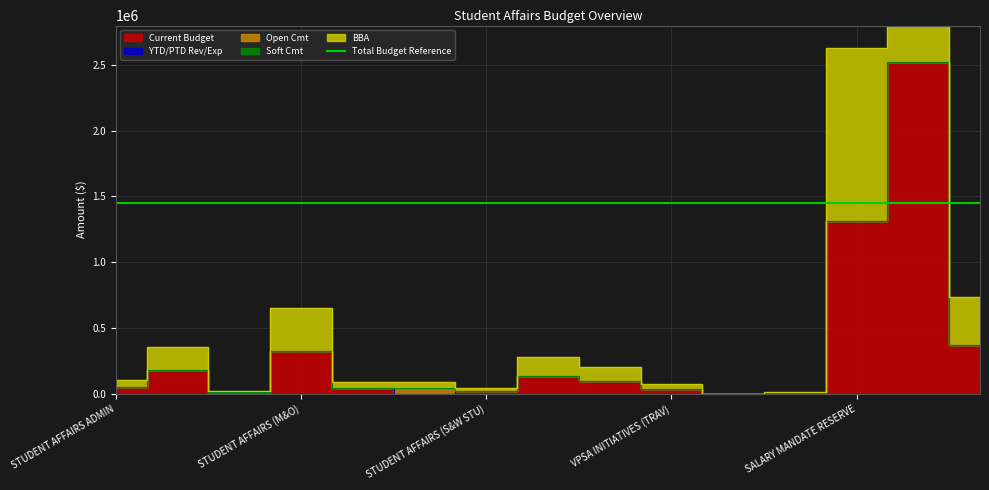

True or false: BBA and Current Budget cross at least once.

False